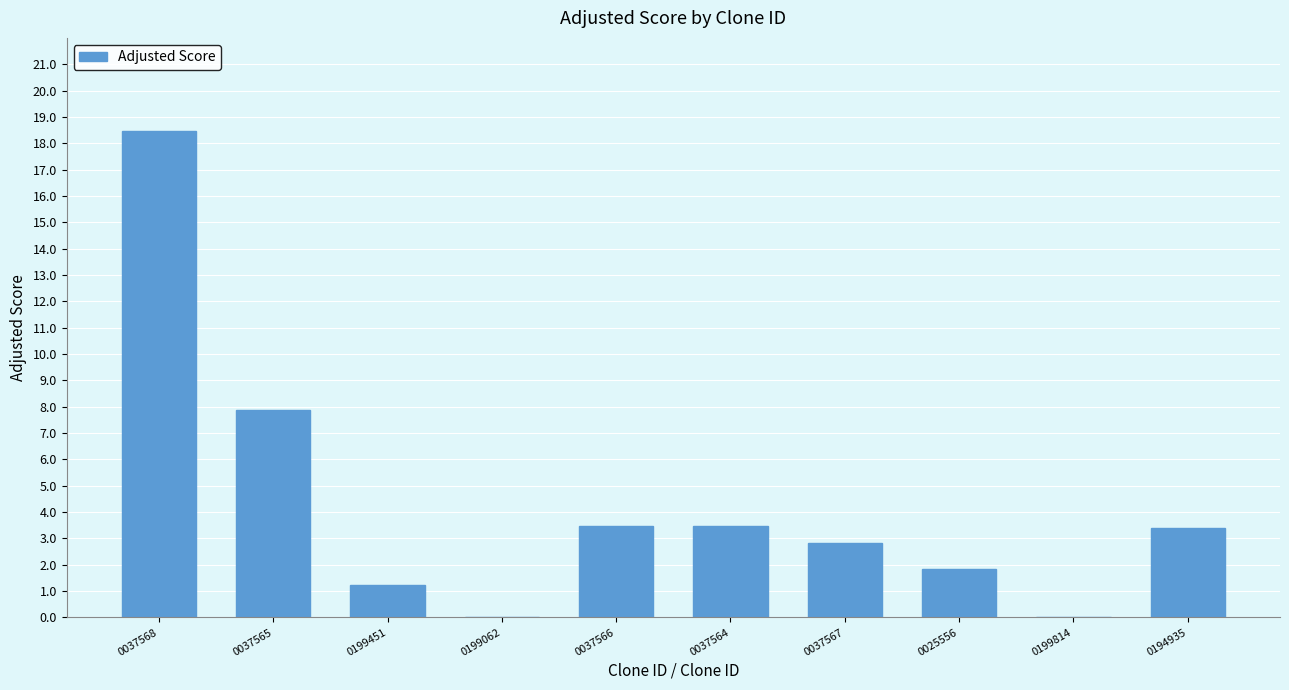

What is the change in value from 0199062 to 0025556?

+1.8